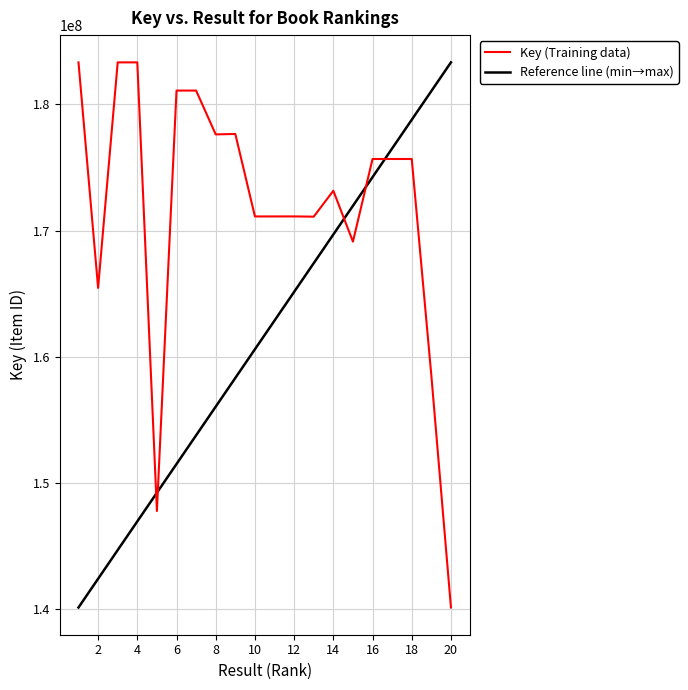

Which label corresponds to the smallest value in the chart?

20